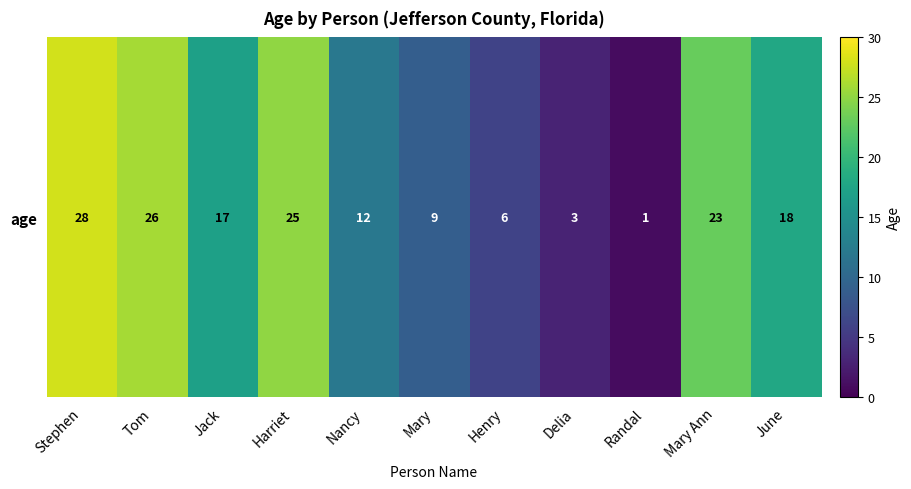

Reading left to right, transcribe all the data shown in this chart.

Stephen=28	Tom=26	Jack=17	Harriet=25	Nancy=12	Mary=9	Henry=6	Delia=3	Randal=1	Mary Ann=23	June=18